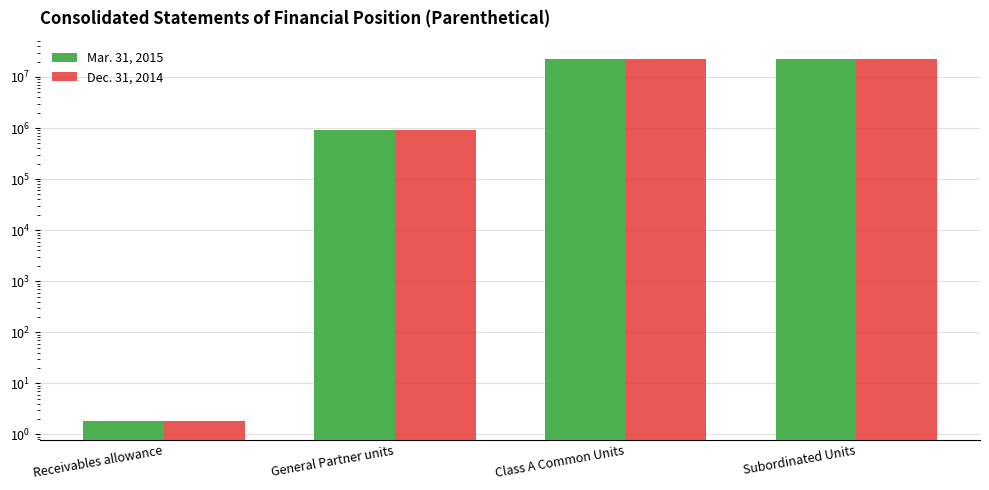

How many bars are there in each group?

2